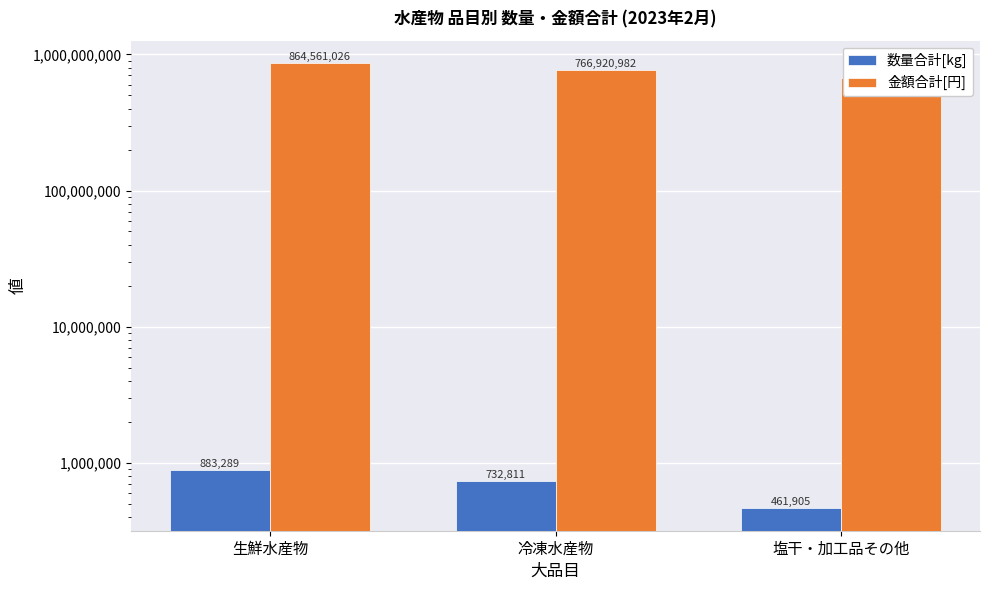

Are the bars grouped side by side (vs. stacked)?

Yes